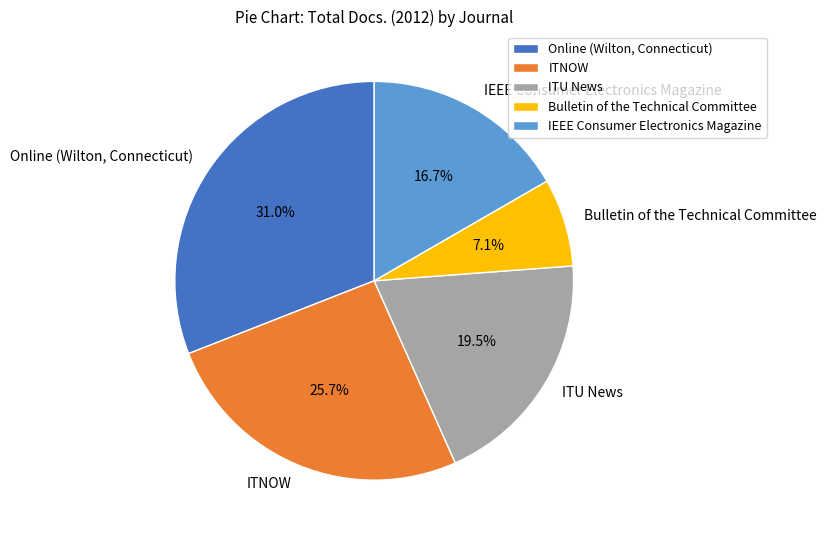

What percentage is NOT represented by ITU News?

80.5%